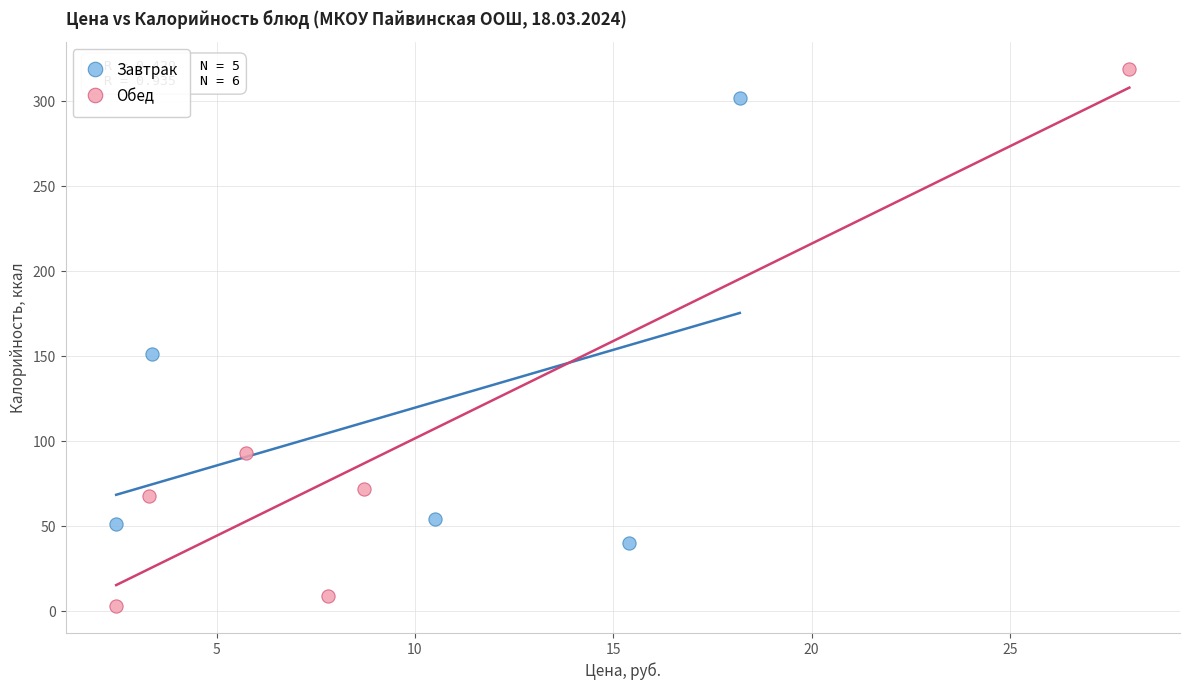

Which series reaches the minimum Y coordinate?

Обед